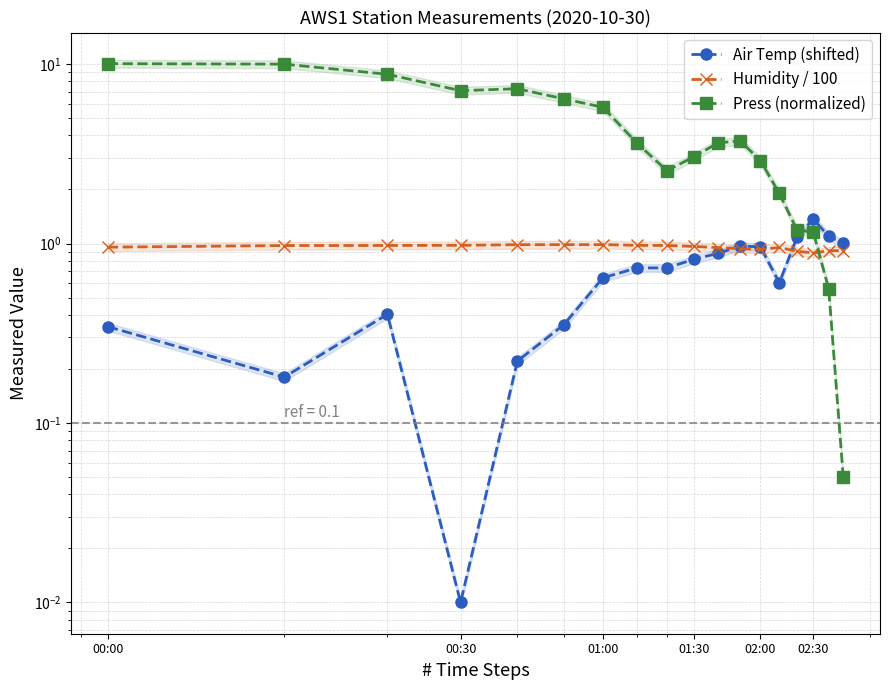

List the series in order of their peak value, highest first.

Press (normalized), Air Temp (shifted), Humidity / 100